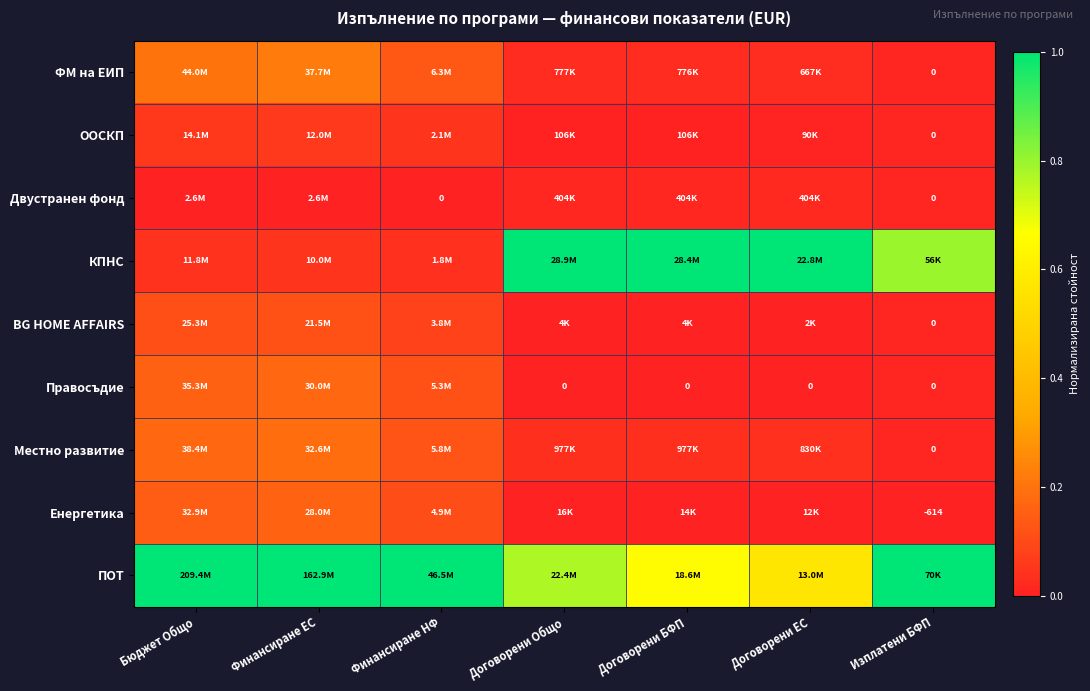

The ООСКП series shows 0.0 at Изплатени БФП. True or false?

True